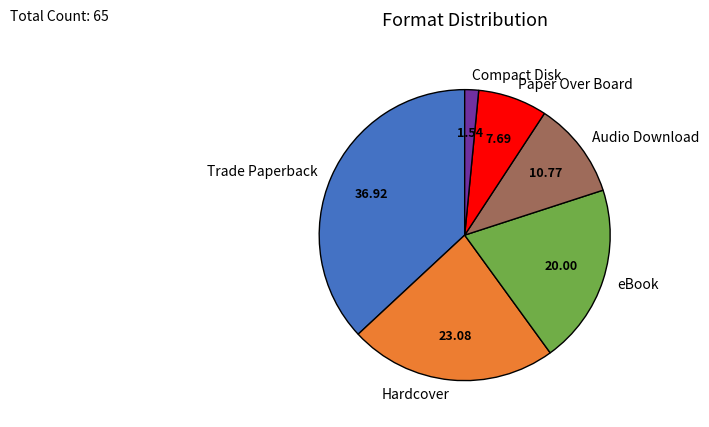

Combined, do Paper Over Board and Compact Disk account for over 50%?

No